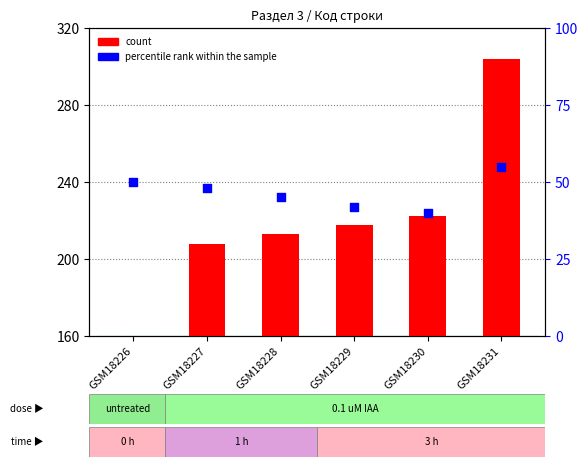

At which category is the sum across all series the highest?

GSM18231